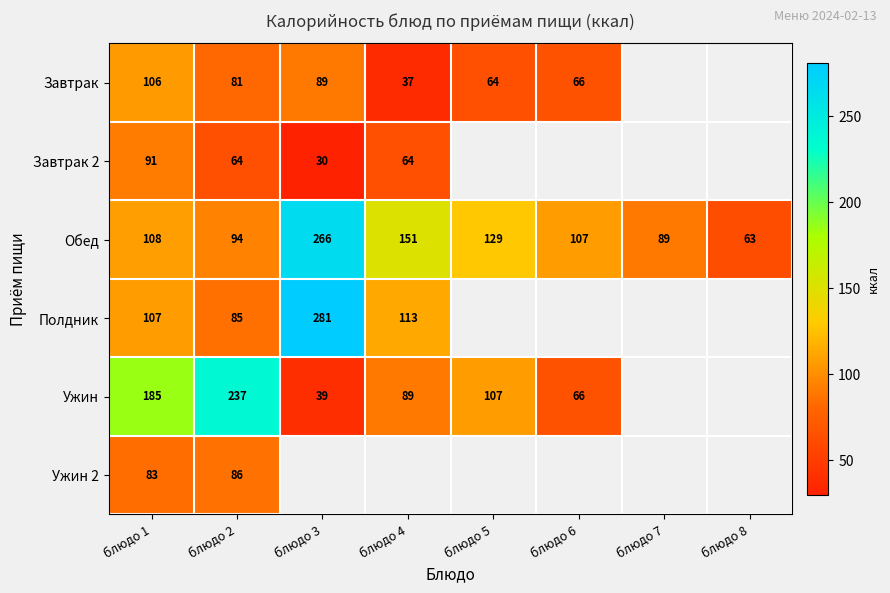

Is the value of Ужин 2 at блюдо 2 greater than the value of Ужин at блюдо 6?

Yes